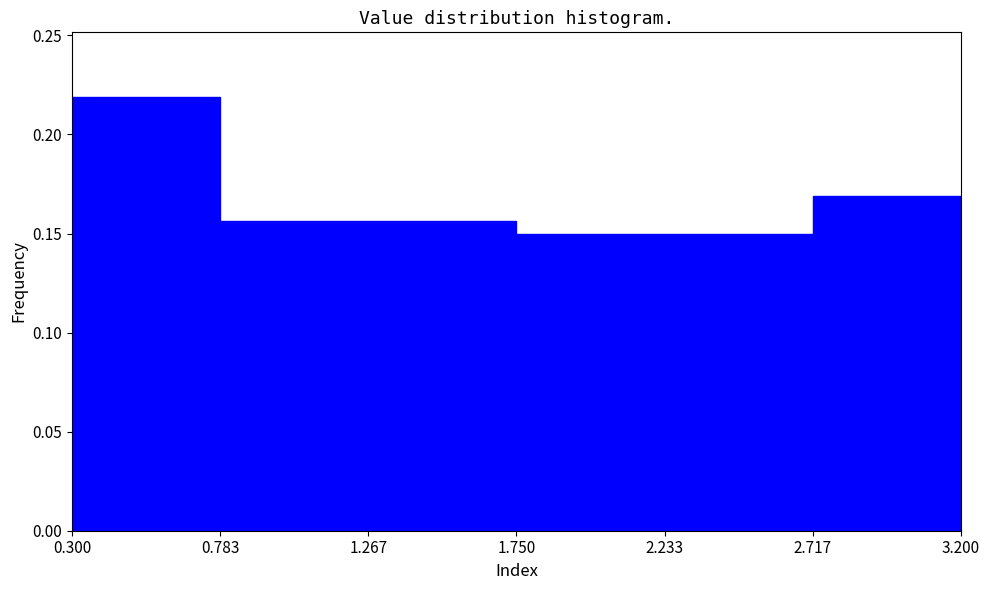

Over which range of the x-axis is the bar tallest?

0.300 to 0.783